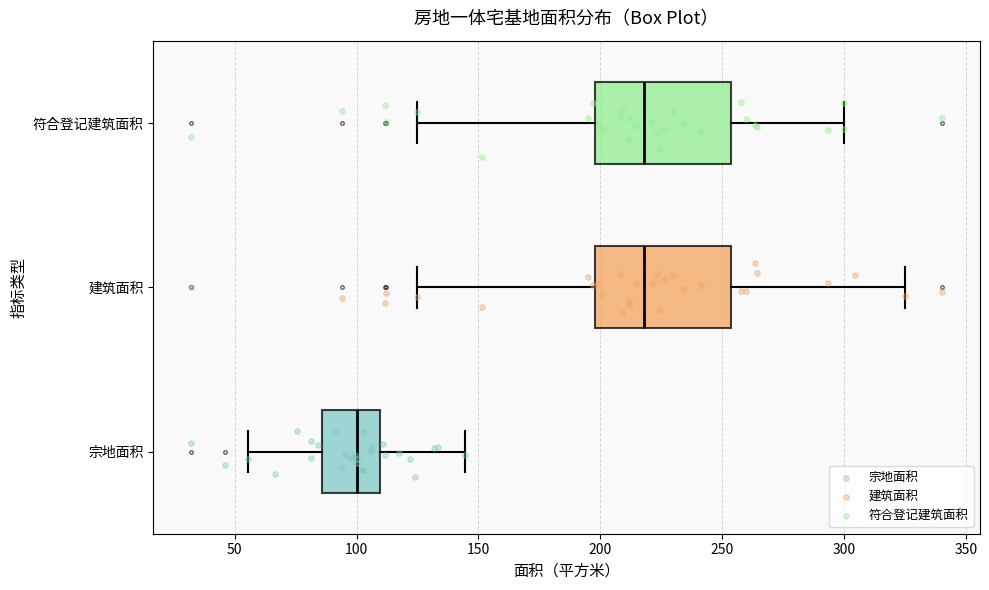

Reading bottom to top, transcribe this box plot: for each box, give where its median line is, the range the box spans, and where its two whiskers end, as read against the x-axis. The values are not printed on the chart, so give them approximately, as read against the axis.

宗地面积: median 100, box 85 to 110, whiskers 55 to 145
建筑面积: median 220, box 200 to 255, whiskers 125 to 325
符合登记建筑面积: median 220, box 200 to 255, whiskers 125 to 300